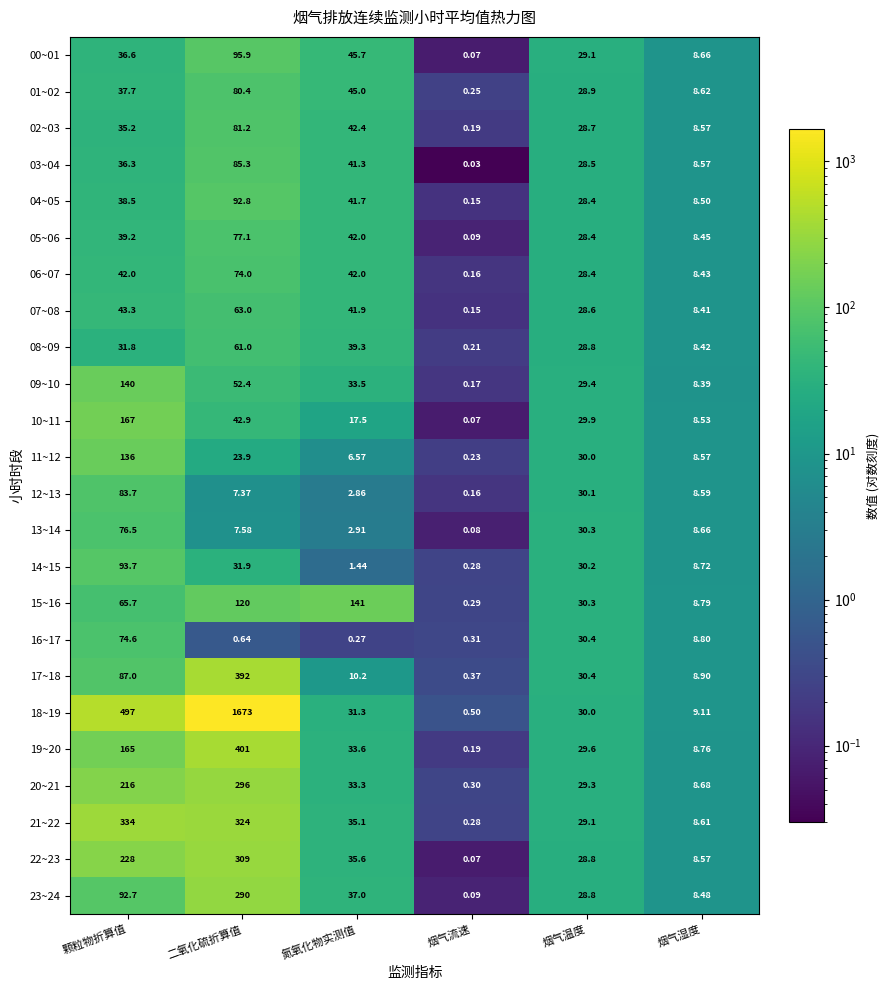

Is the value of 14~15 at 二氧化硫折算值 greater than the value of 08~09 at 烟气湿度?

Yes